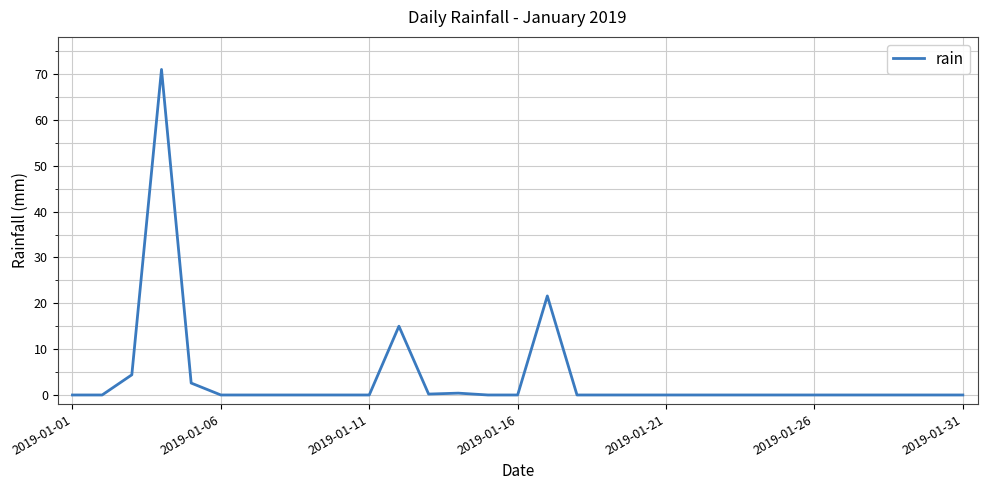

What is the difference between the maximum and minimum values?

71.0